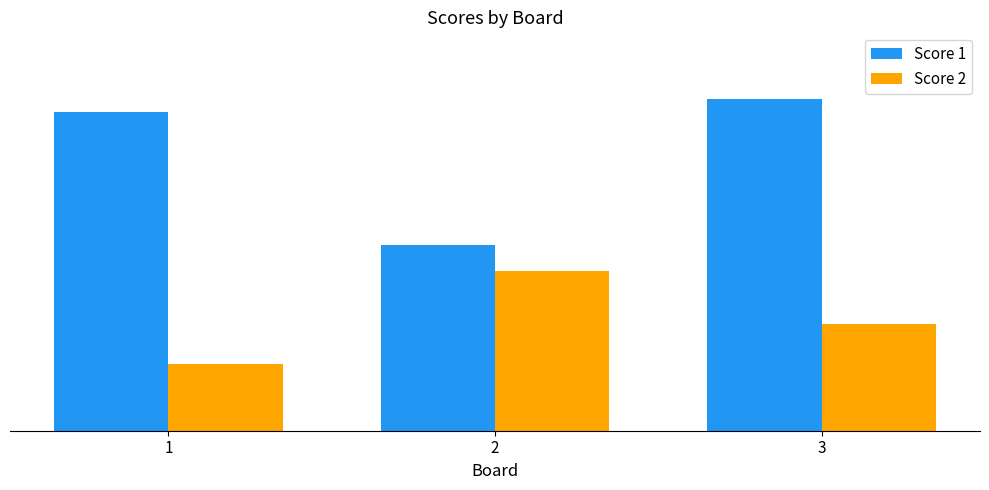

Rank the series at 3 from highest to lowest value.

Score 1, Score 2